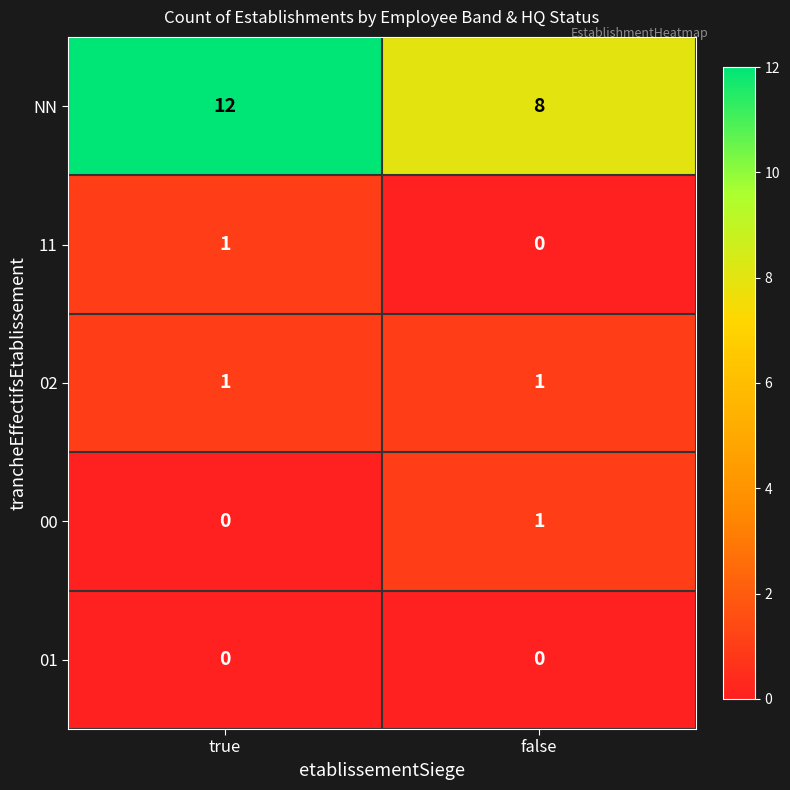

Between true and false, which series saw the biggest shift?

NN